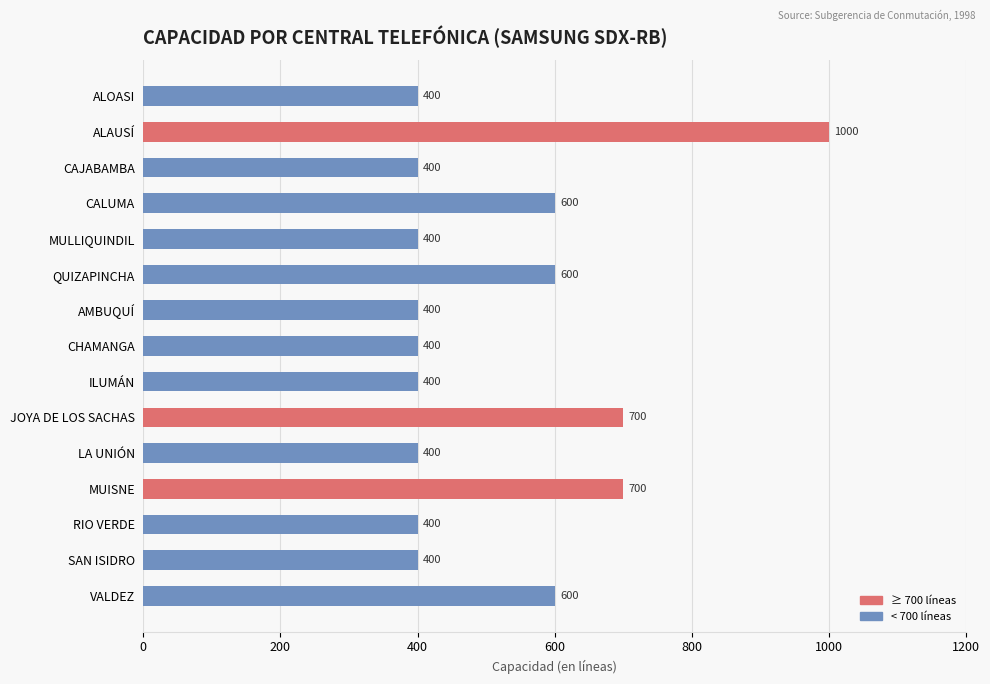

What is the label of the 1st bar from the top?

ALOASI